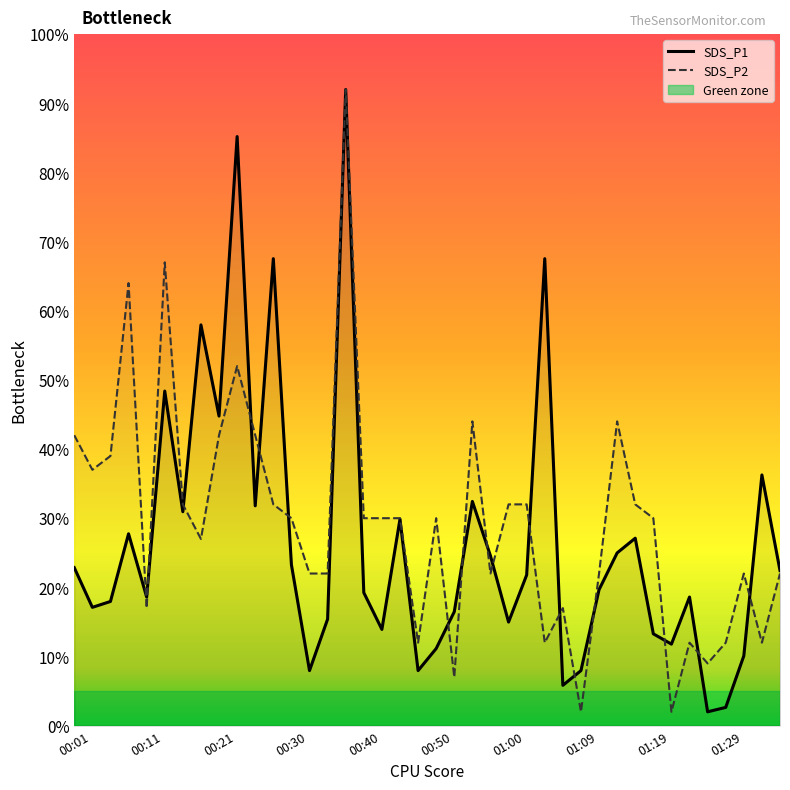

What is the label of the 4th point from the right?

01:29